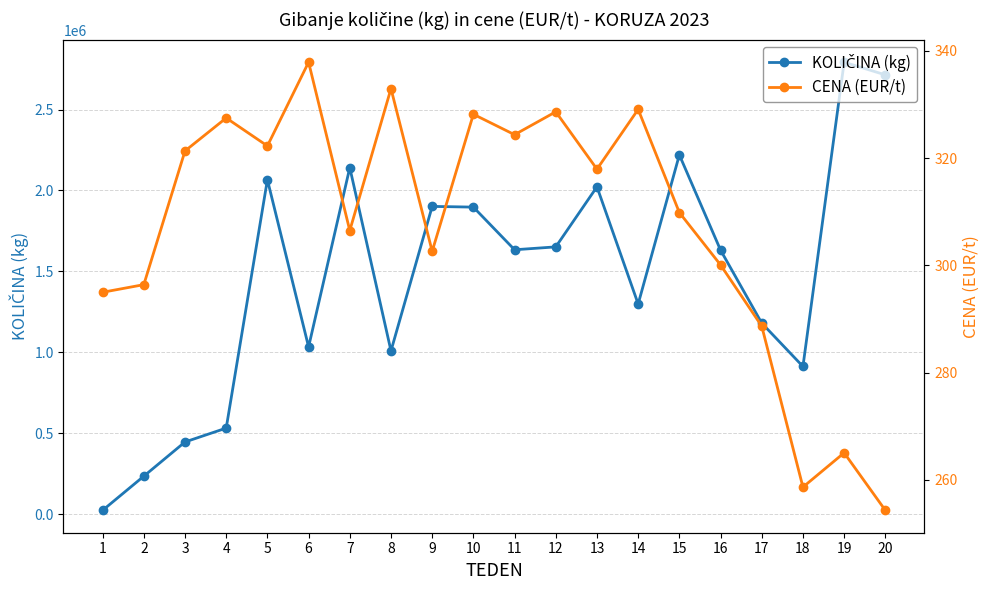

What is the difference between the KOLIČINA (kg) values at 7 and 14?

841988.0